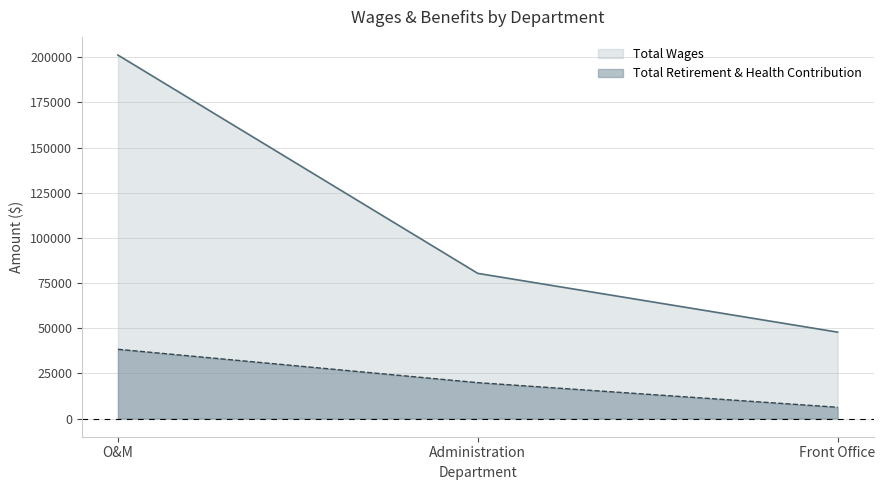

Which has a higher value, Front Office or Administration?

Administration